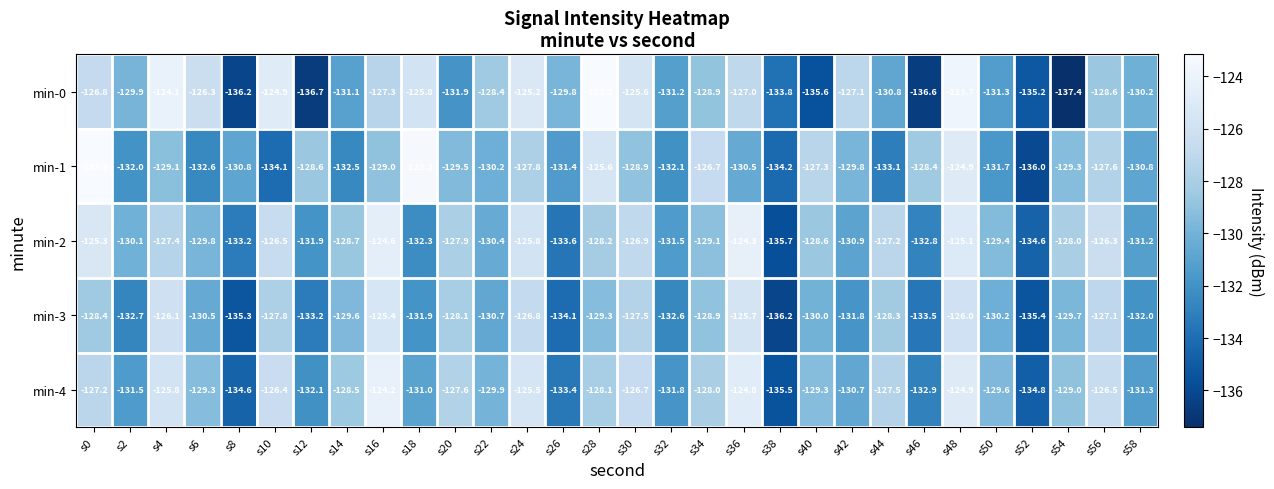

What is the highest value of the min-1 series?

-123.2